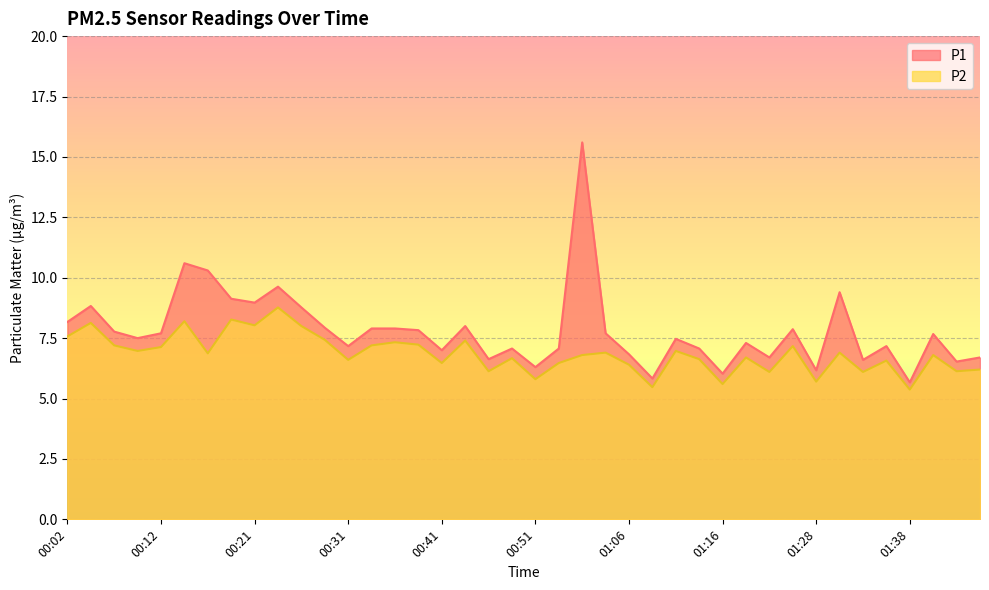

List the series in order of their overall mean, lowest first.

P2, P1